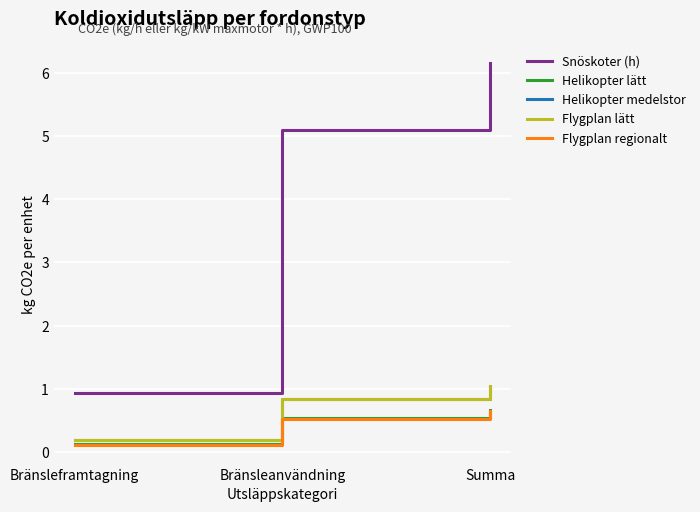

Reading left to right, list all the values displayed in this chart.

Snöskoter (h): Bränsleframtagning=0.9	Bränsleanvändning=5.1	Summa=6.2
Helikopter lätt: Bränsleframtagning=0.1	Bränsleanvändning=0.5	Summa=0.7
Helikopter medelstor: Bränsleframtagning=0.2	Bränsleanvändning=0.8	Summa=1.0
Flygplan lätt: Bränsleframtagning=0.2	Bränsleanvändning=0.8	Summa=1.0
Flygplan regionalt: Bränsleframtagning=0.1	Bränsleanvändning=0.5	Summa=0.7